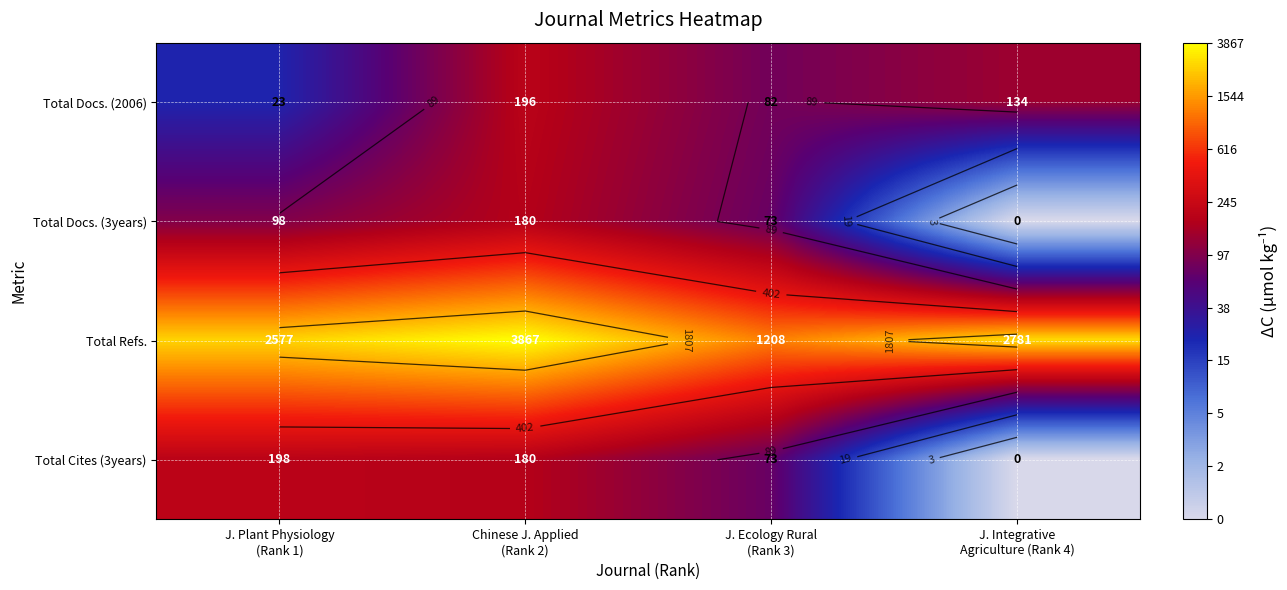

Which series has the largest total across all categories?

Total Refs.